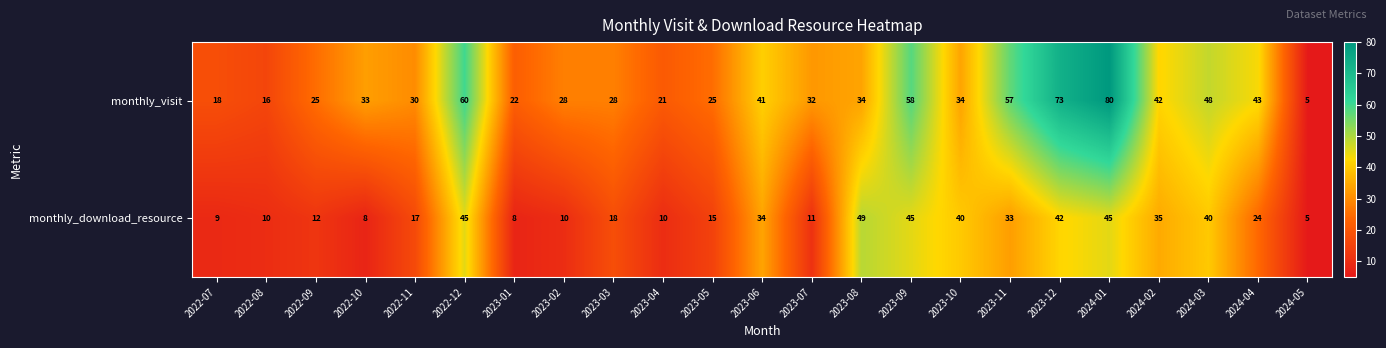

What is the total value across all series at 2023-11?

90